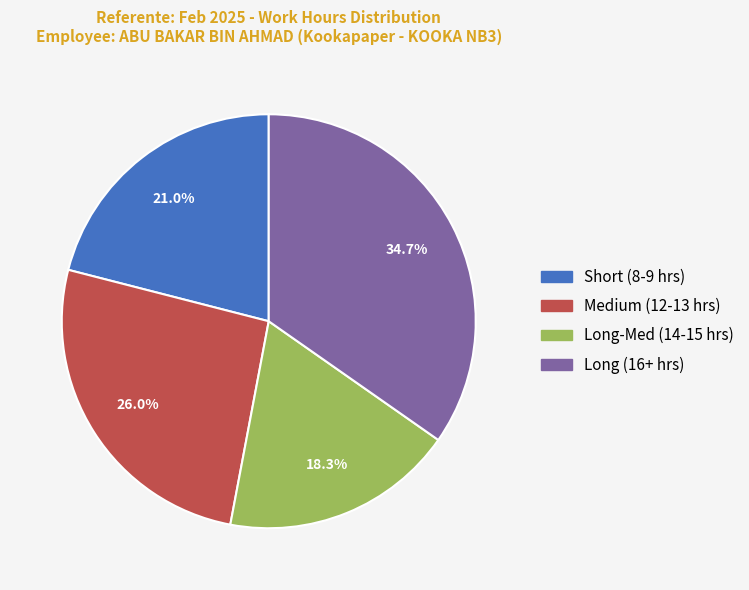

How many slices are in this pie chart?

4